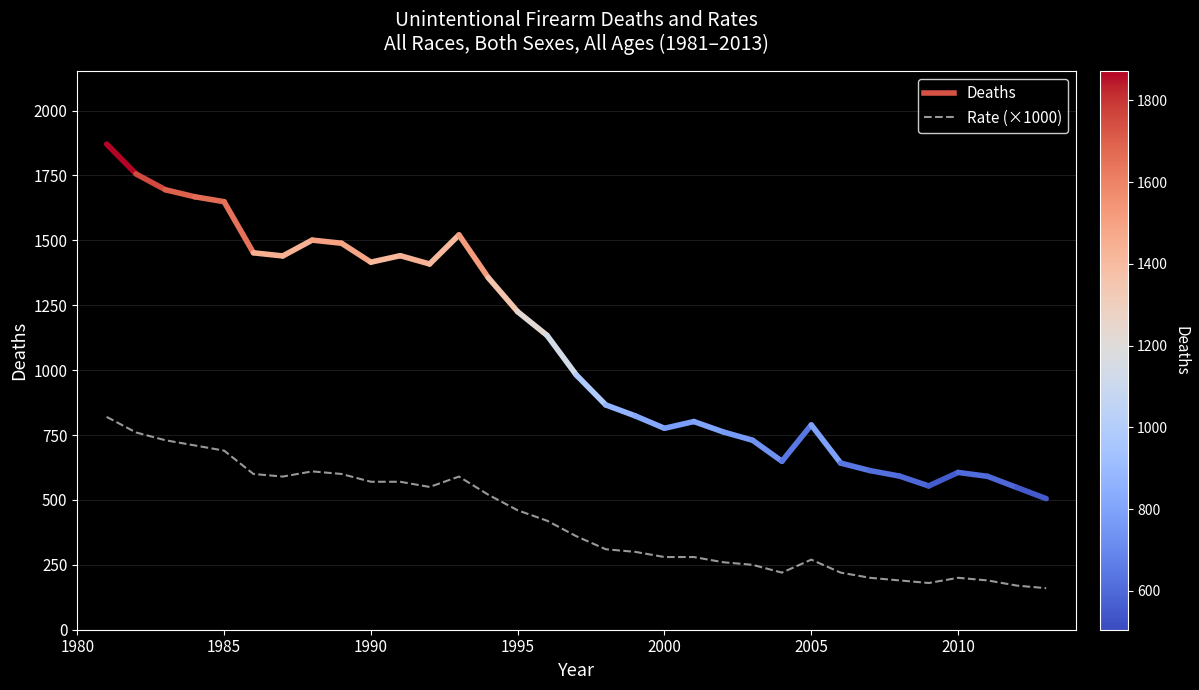

What is the minimum value shown in the chart?

160